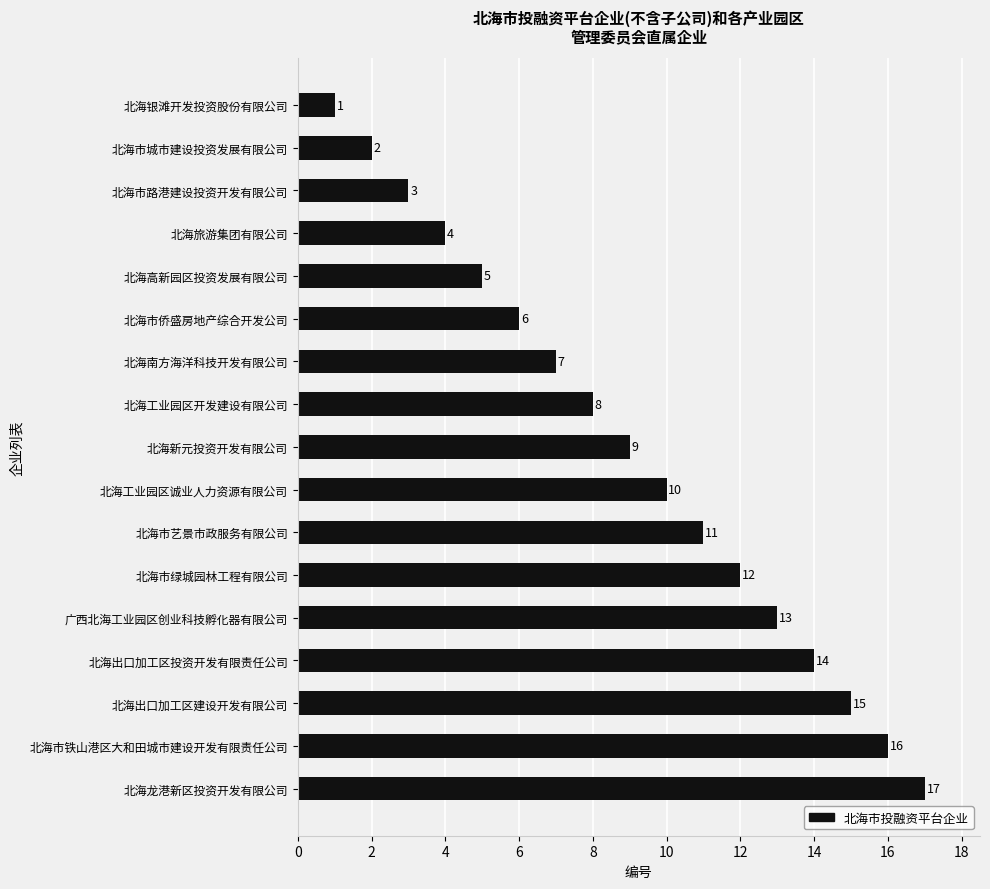

What is the difference between the maximum and minimum values?

16